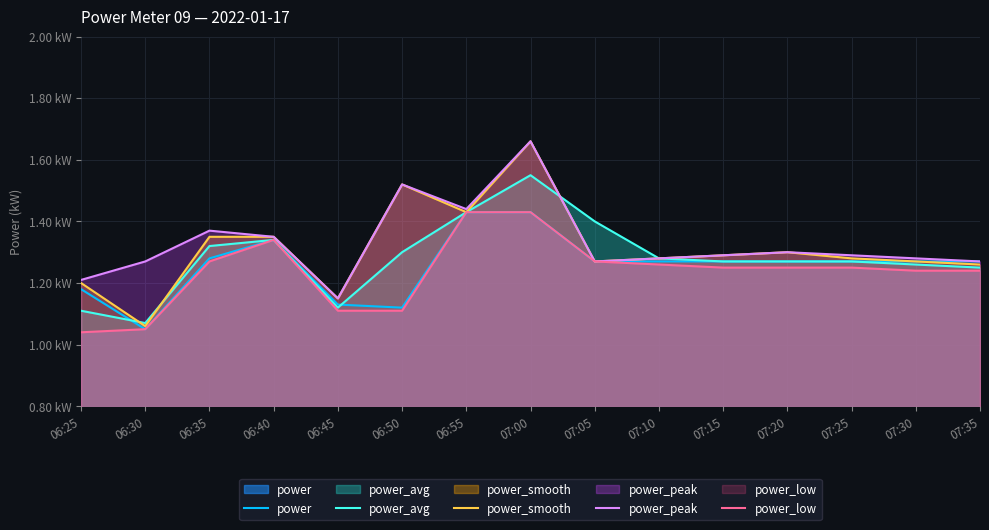

Where is the first local maximum for power_peak?

06:35